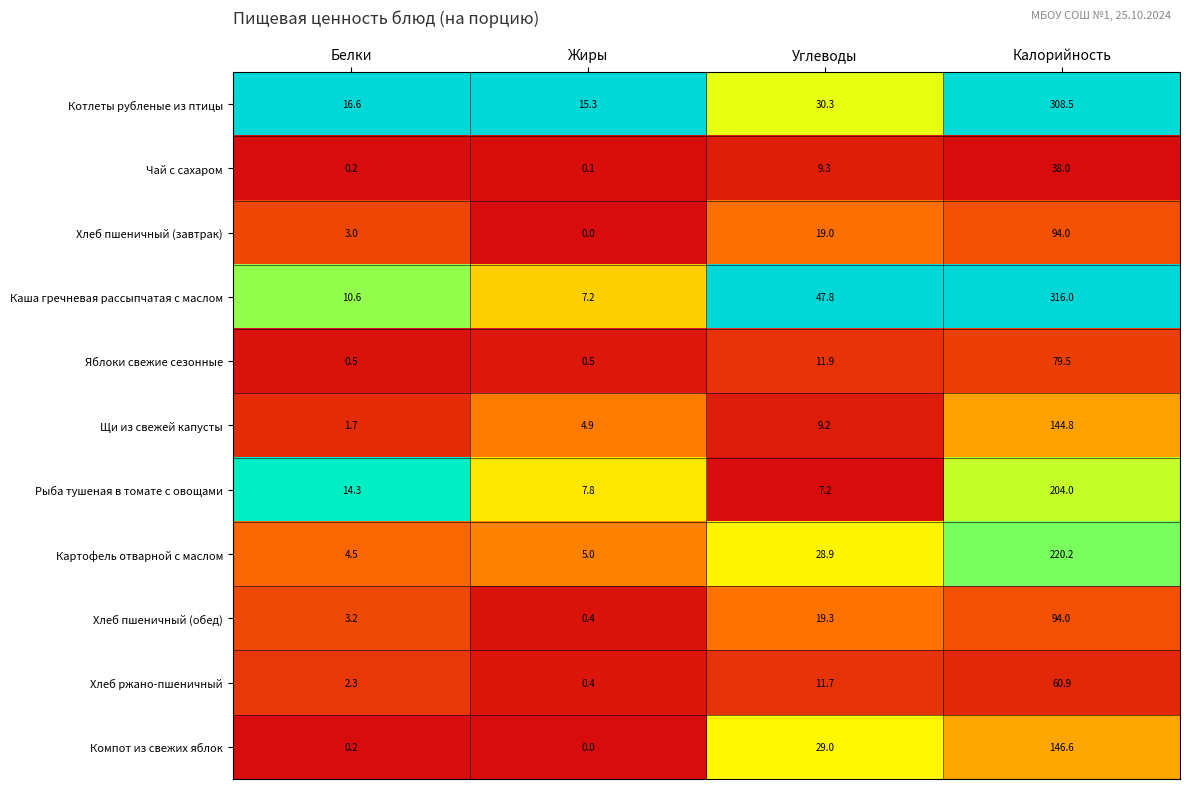

Which category has the highest value in the Рыба тушеная в томате с овощами series?

Калорийность